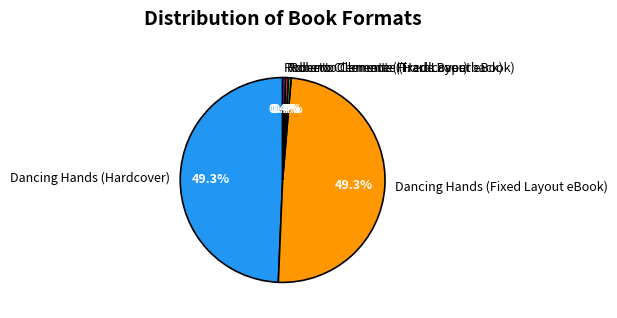

Does any single category account for the majority?

No